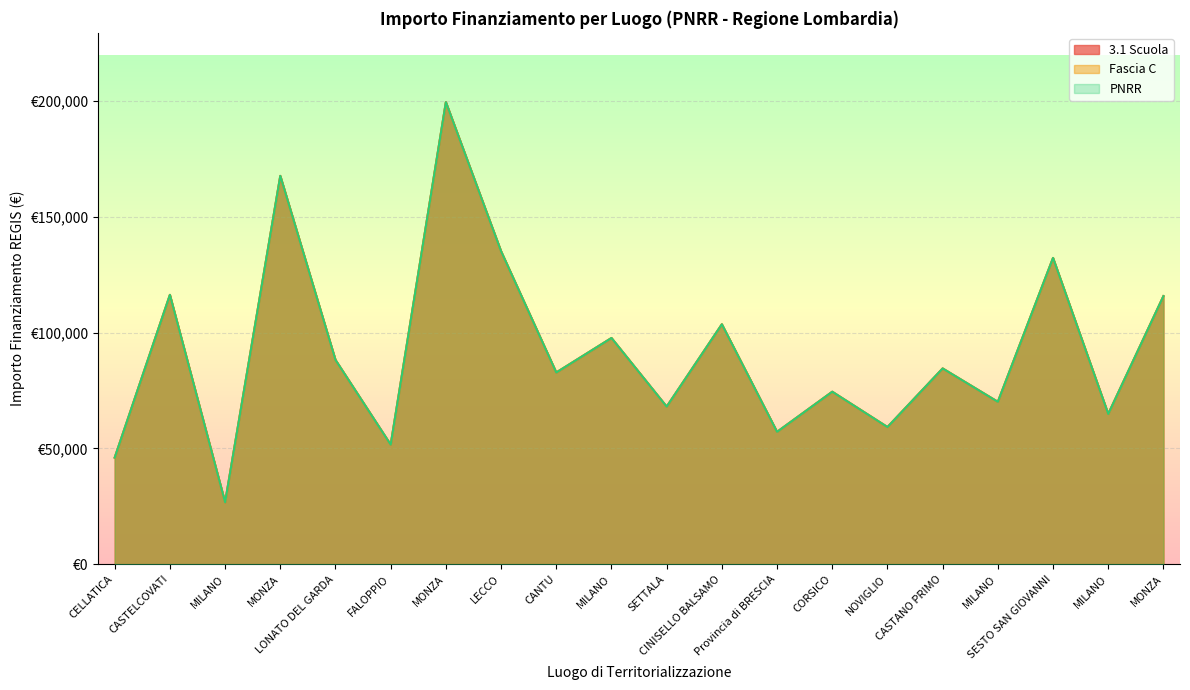

At which label does Fascia C first exceed 84538?

CASTELCOVATI